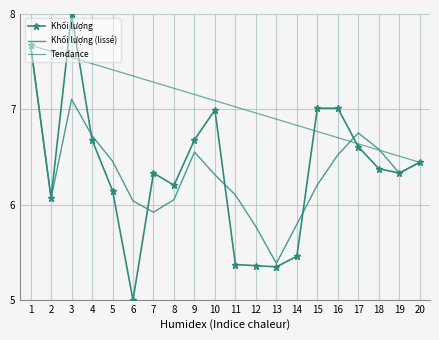

At which category does the chart reach its peak across all series?

3